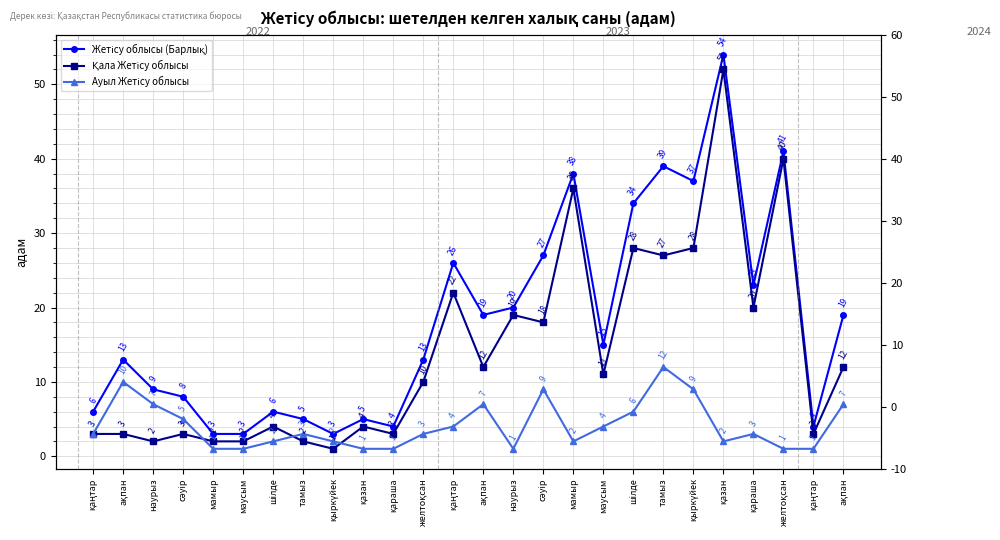

True or false: Қала Жетісу облысы and Жетісу облысы (Барлық) cross at least once.

False